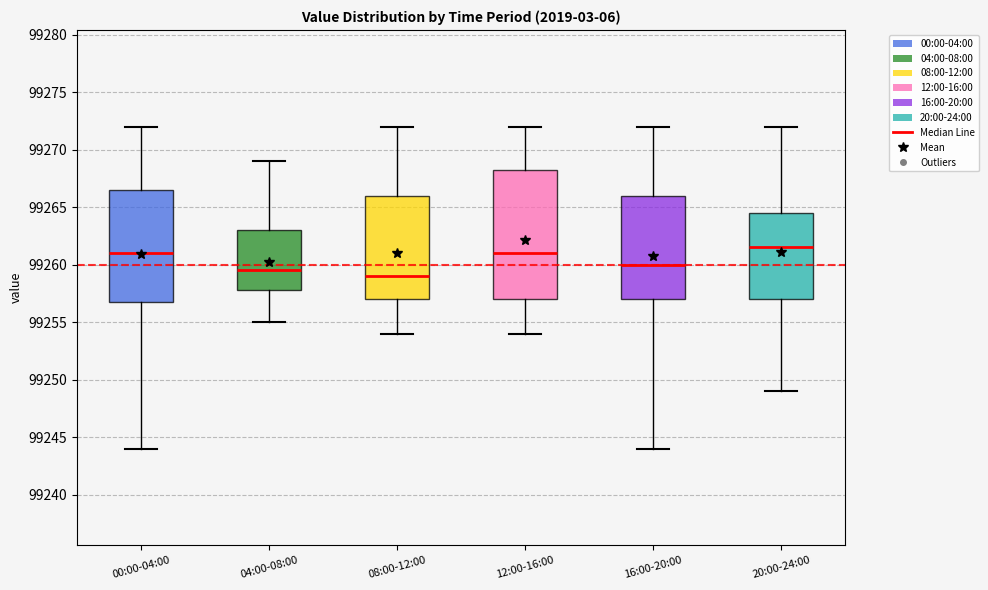

Reading left to right, read every box against the y-axis: the position of its median line, the range the box covers, and the ends of its whiskers. The values are not printed on the chart, so give them approximately, as read against the axis.

00:00-04:00: median 99261.0, box 99257.0 to 99266.5, whiskers 99244.0 to 99272.0
04:00-08:00: median 99259.5, box 99258.0 to 99263.0, whiskers 99255.0 to 99269.0
08:00-12:00: median 99259.0, box 99257.0 to 99266.0, whiskers 99254.0 to 99272.0
12:00-16:00: median 99261.0, box 99257.0 to 99268.5, whiskers 99254.0 to 99272.0
16:00-20:00: median 99260.0, box 99257.0 to 99266.0, whiskers 99244.0 to 99272.0
20:00-24:00: median 99261.5, box 99257.0 to 99264.5, whiskers 99249.0 to 99272.0